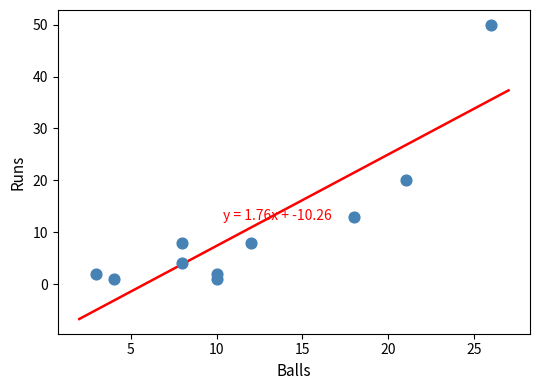

What is the average Y value?

11